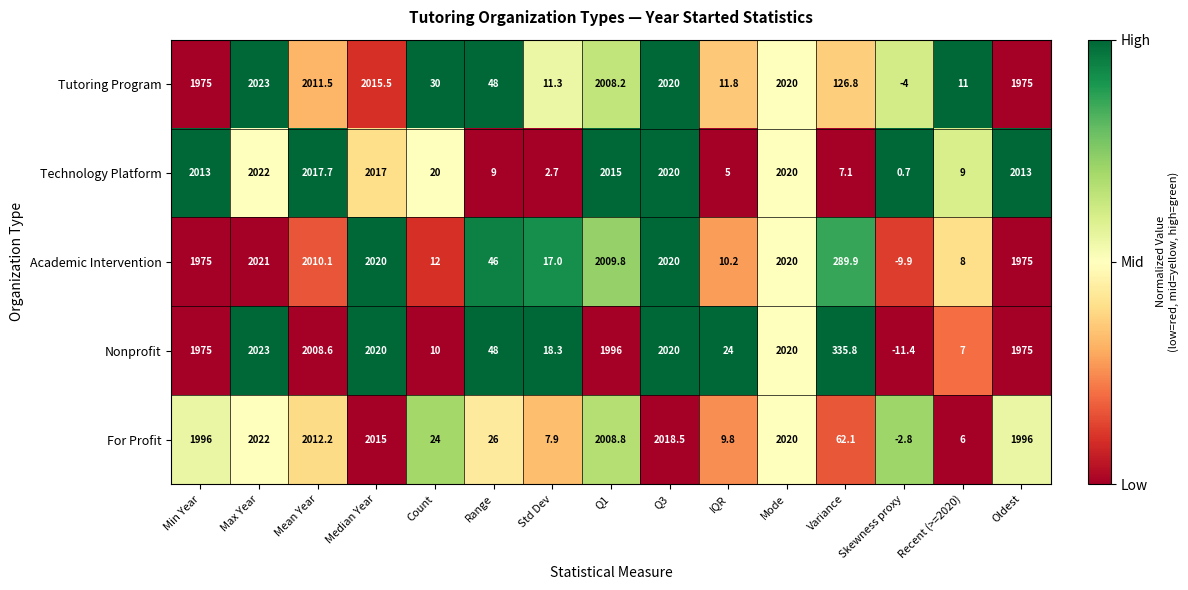

What is the spread (max minus min) of values at Std Dev?

15.6